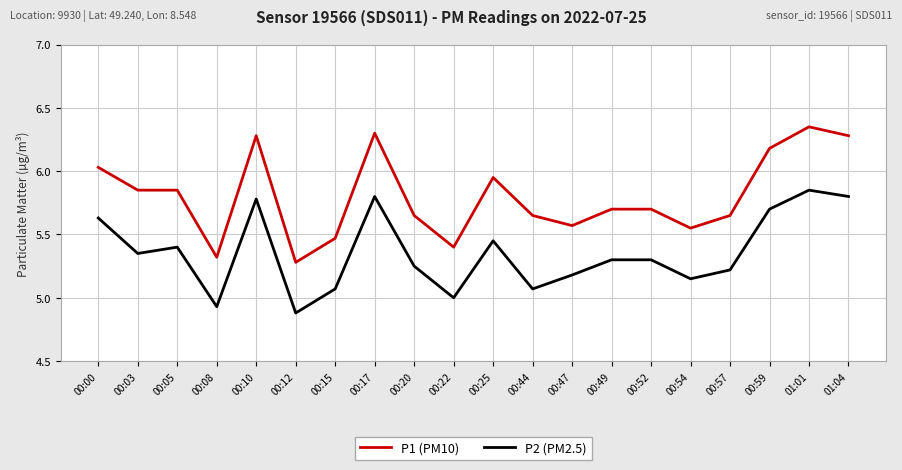

How many lines are shown in the chart?

2